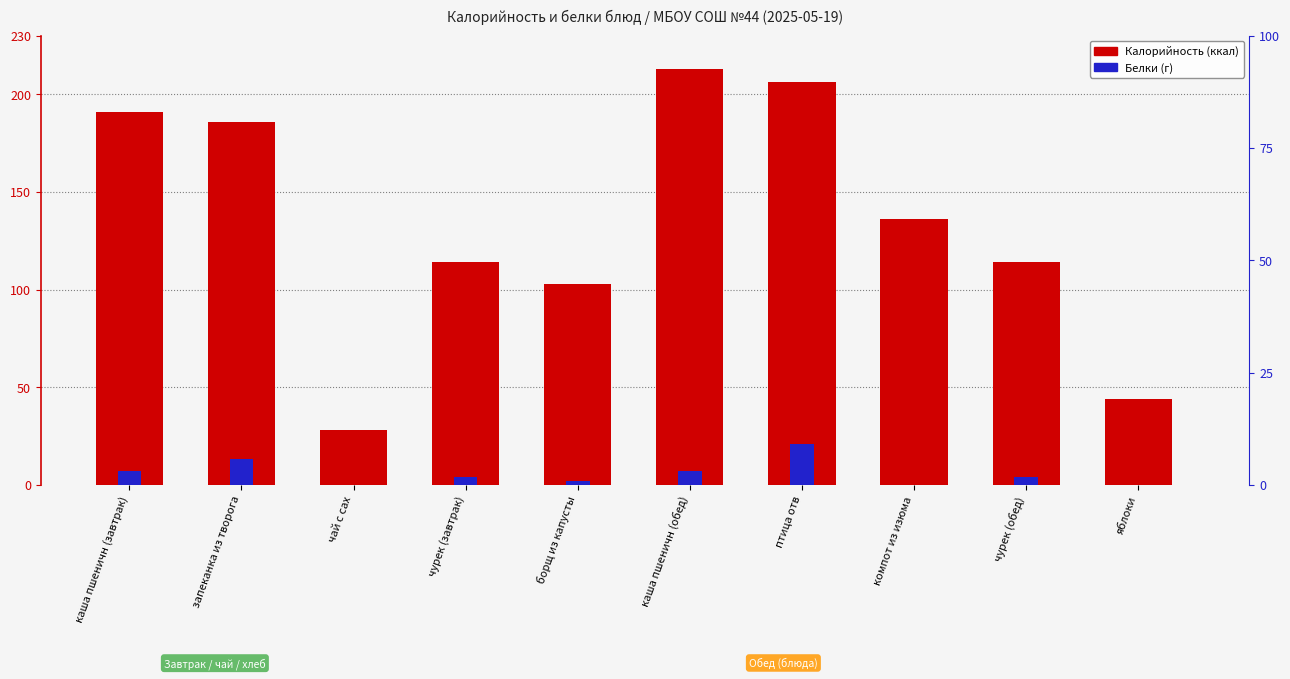

Which series has the largest total across all categories?

Калорийность